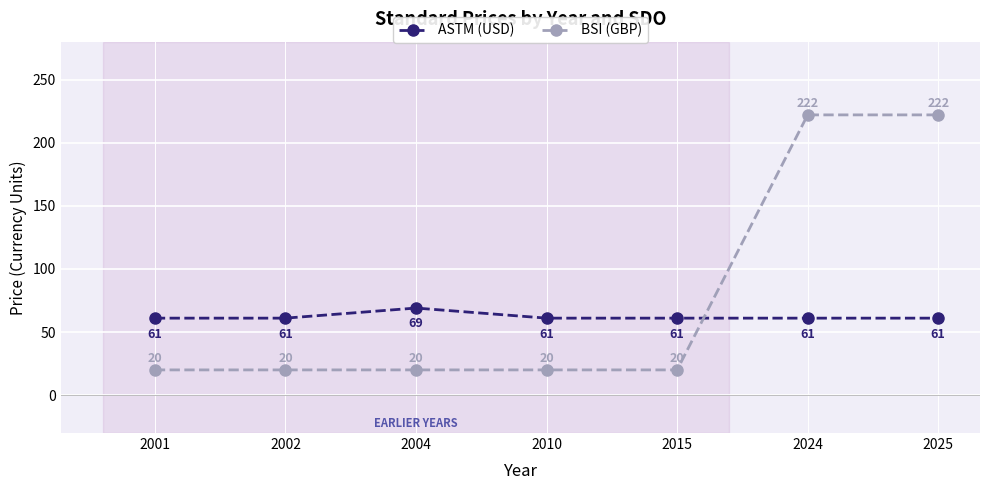

What is the sum of all BSI (GBP) values?

544